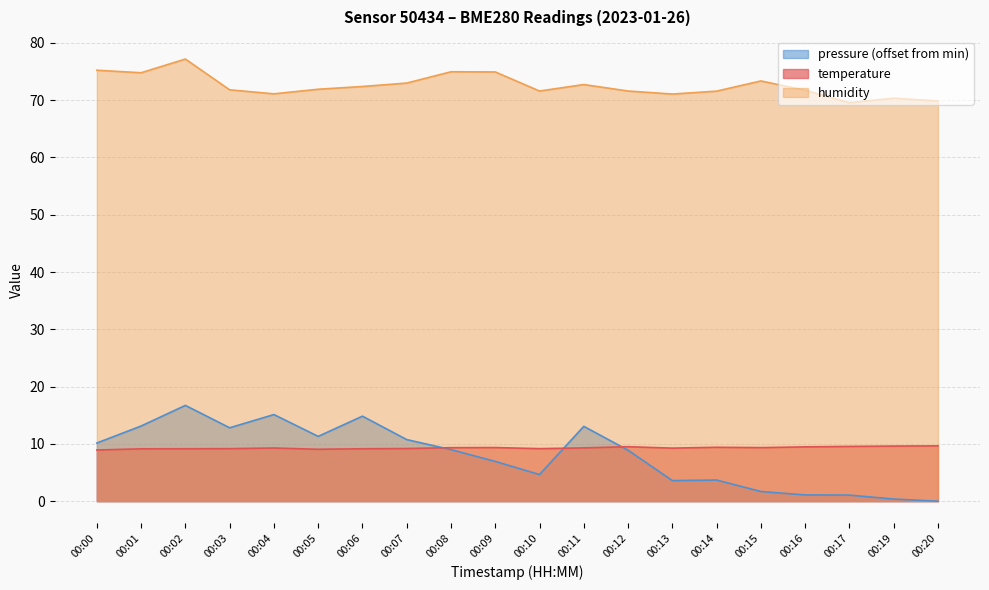

Does the chart display data point markers on the line(s)?

No